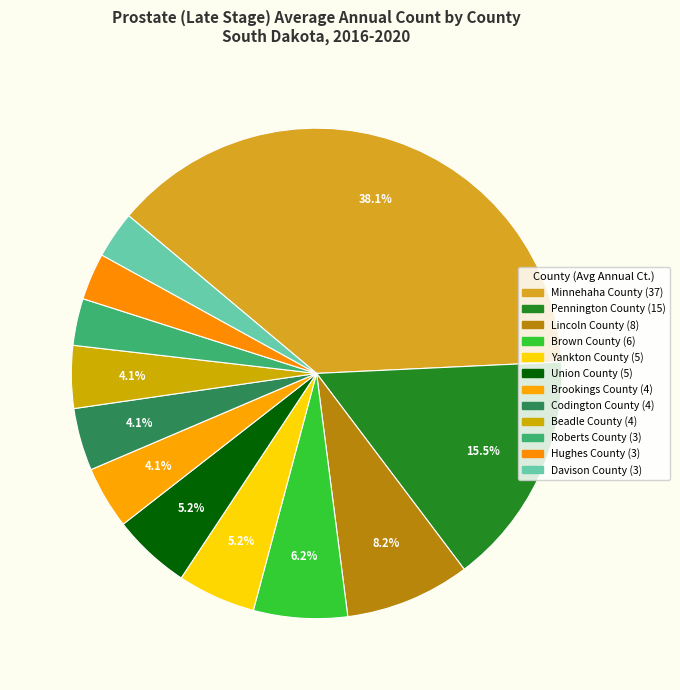

Does Beadle County account for over 50% of the chart?

No